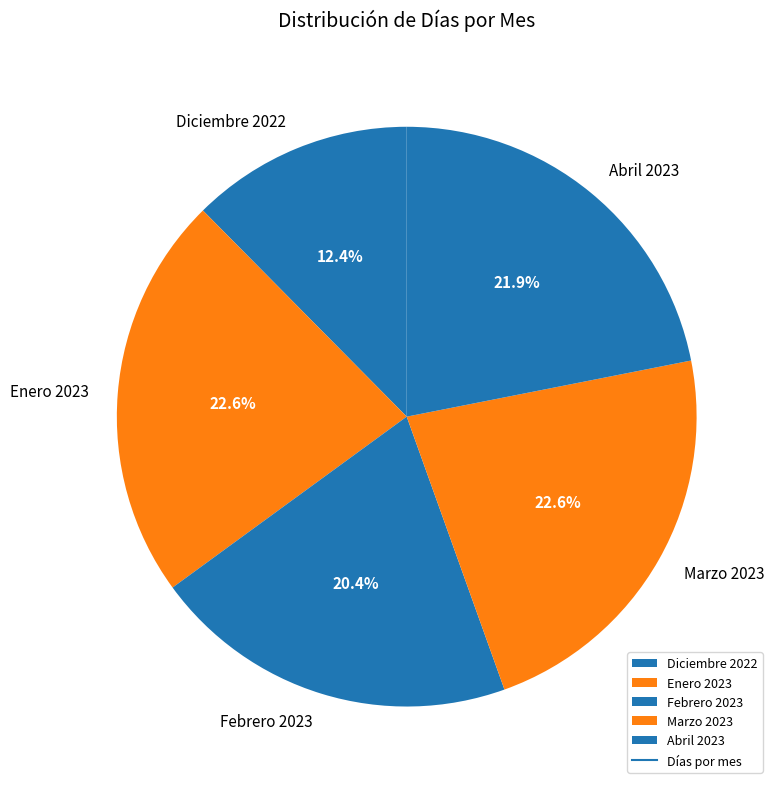

Combined, do Diciembre 2022 and Enero 2023 account for over 50%?

No